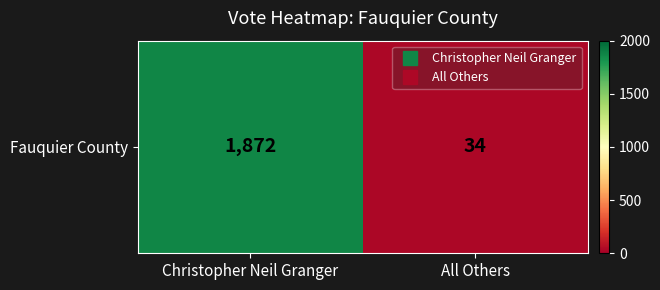

Reading left to right, extract all data points from this chart.

1872	34